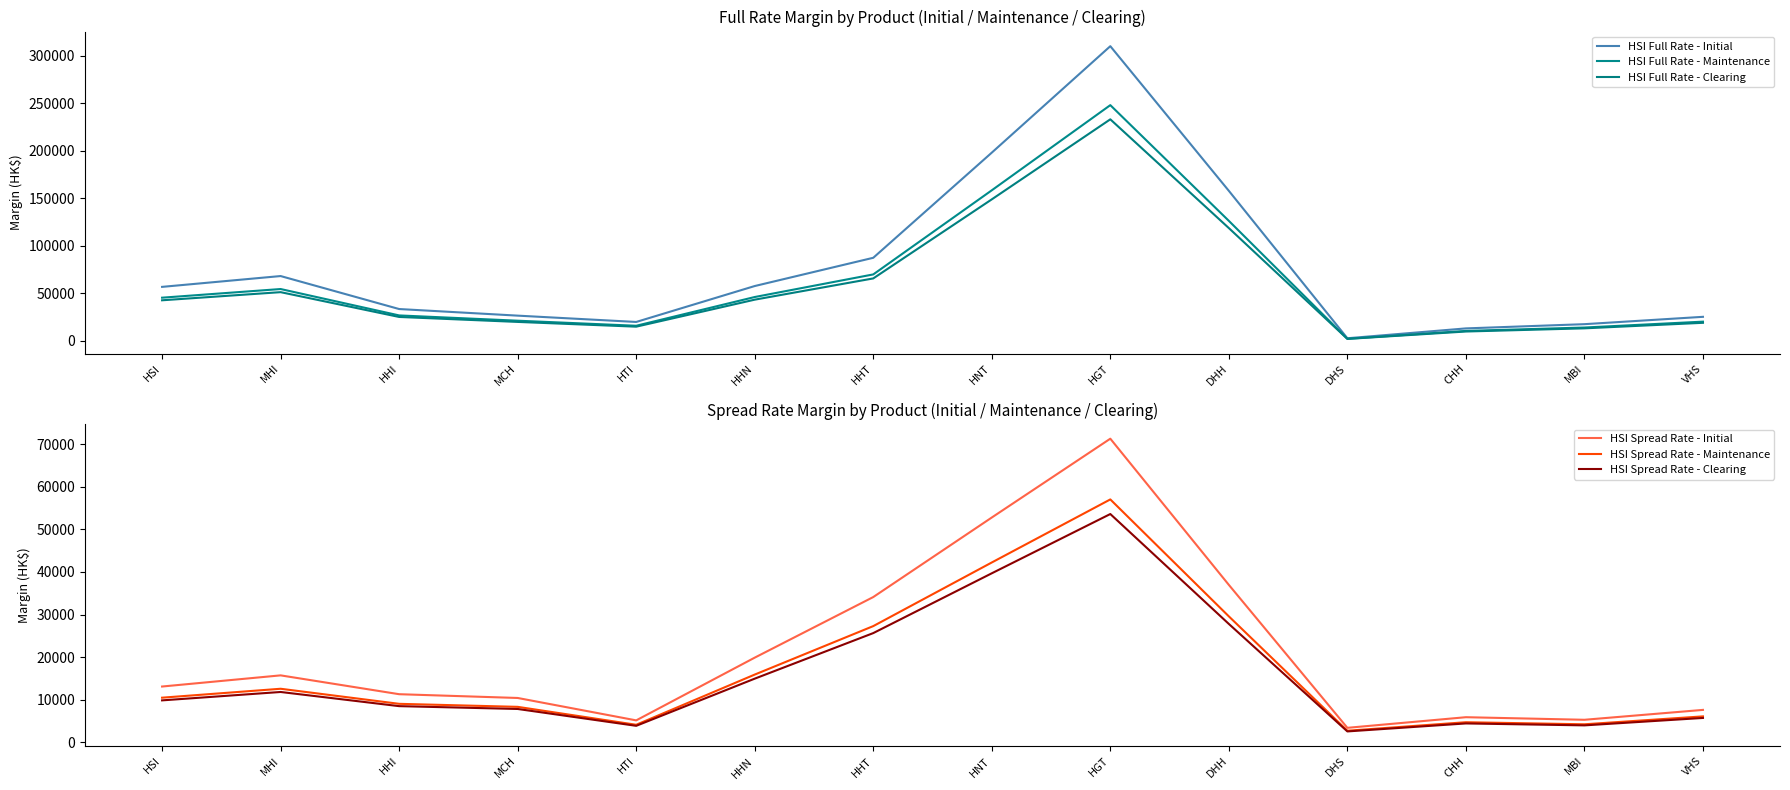

What is the value of the HSI Spread Rate - Initial point at the 5th from the left?

5153.5